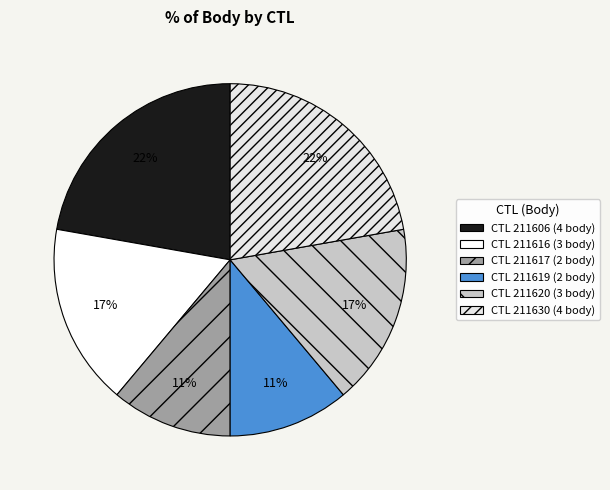

Rank the categories by value from highest to lowest.

211606, 211630, 211616, 211620, 211617, 211619